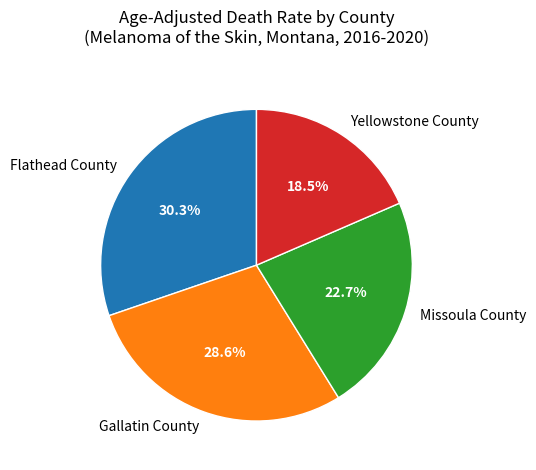

Is there a majority slice in this chart?

No